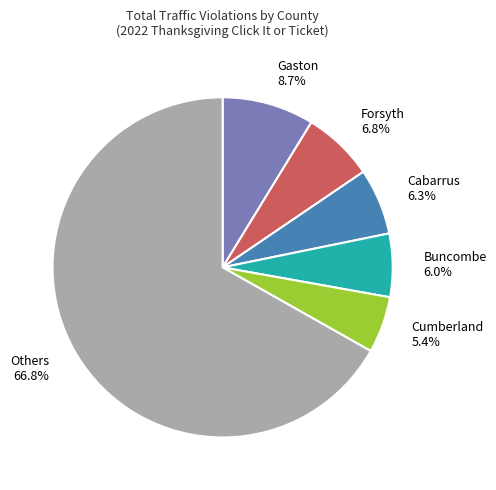

Which has a higher value, Cumberland or Forsyth?

Forsyth